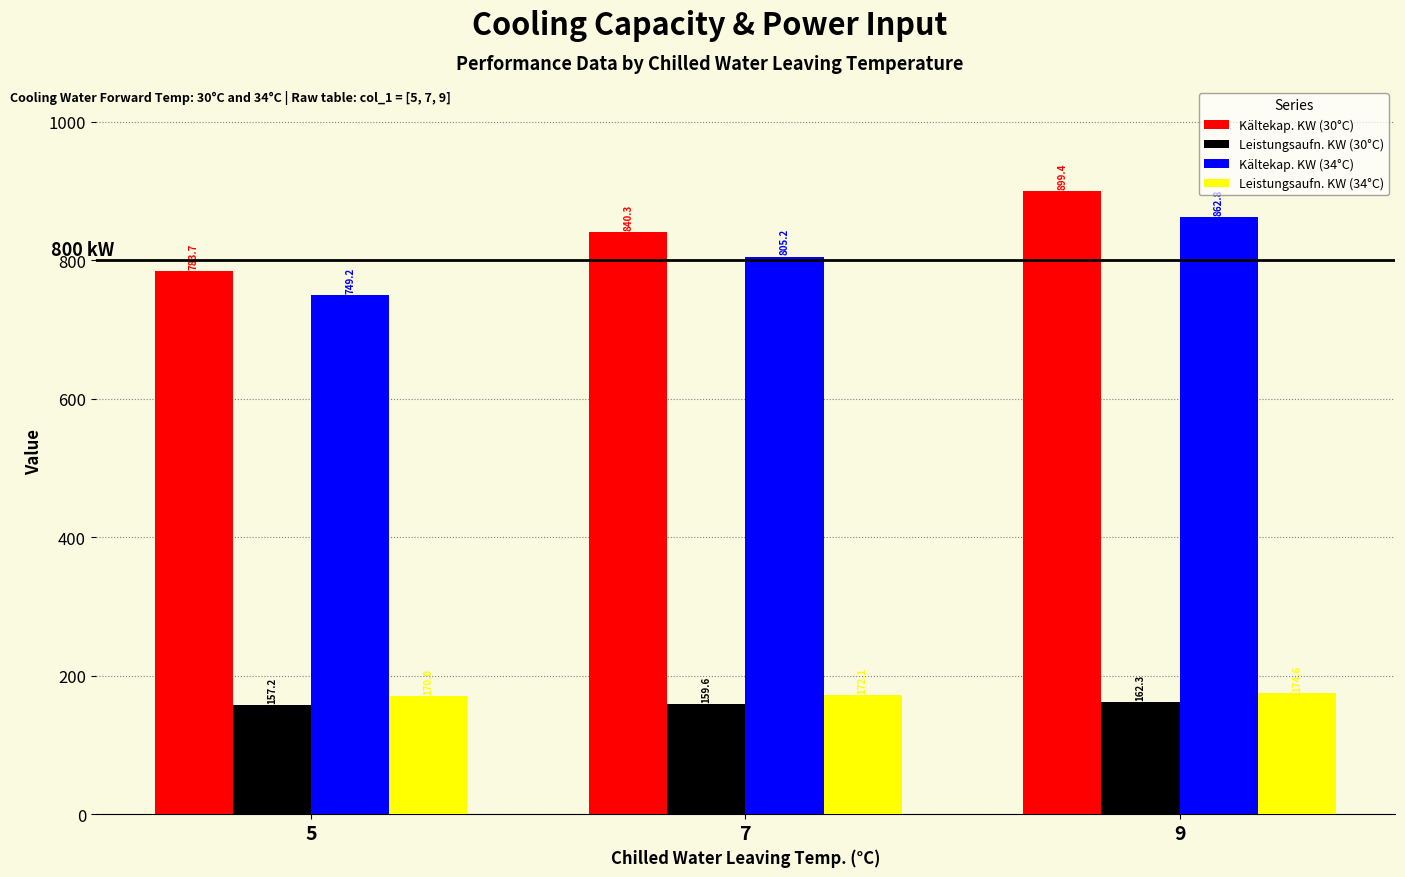

Reading left to right, list all the values displayed in this chart.

Kältekap. KW (30°C): 783.7	840.3	899.4
Leistungsaufn. KW (30°C): 157.2	159.6	162.3
Kältekap. KW (34°C): 749.2	805.2	862.8
Leistungsaufn. KW (34°C): 170.0	172.1	174.6